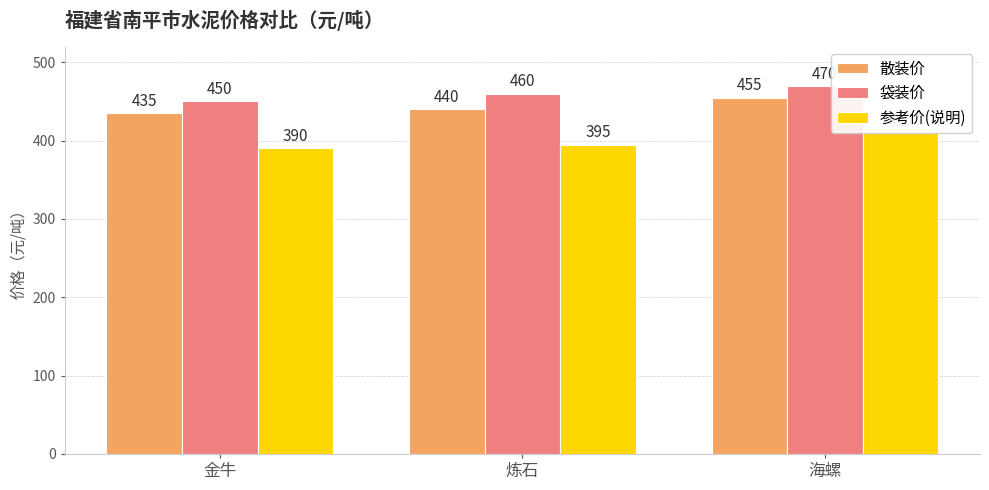

At which category does the chart reach its minimum across all series?

金牛